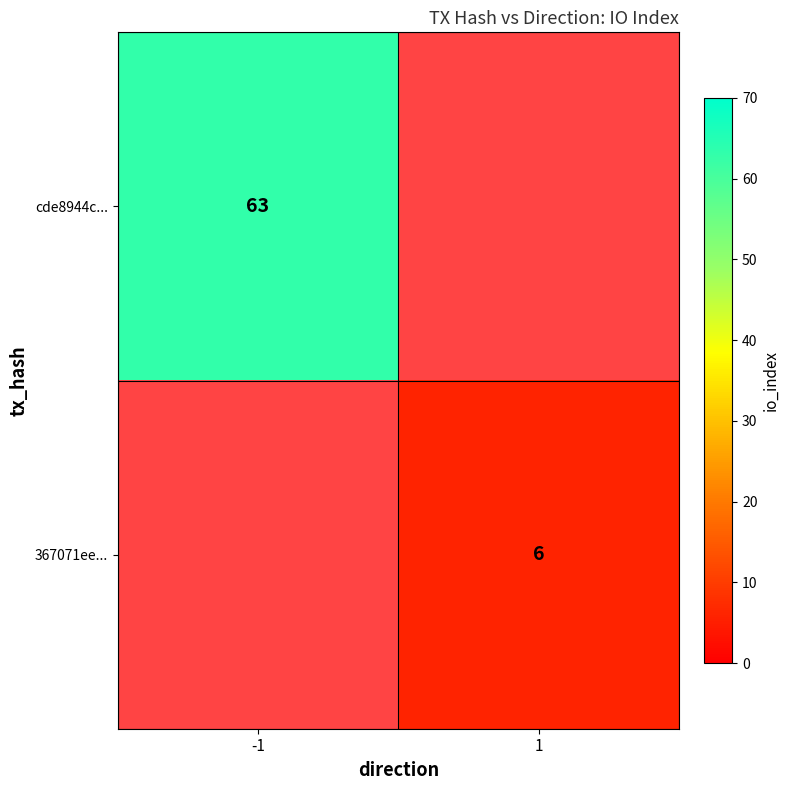

True or false: 367071ee... has a value of 2 at 1.

False